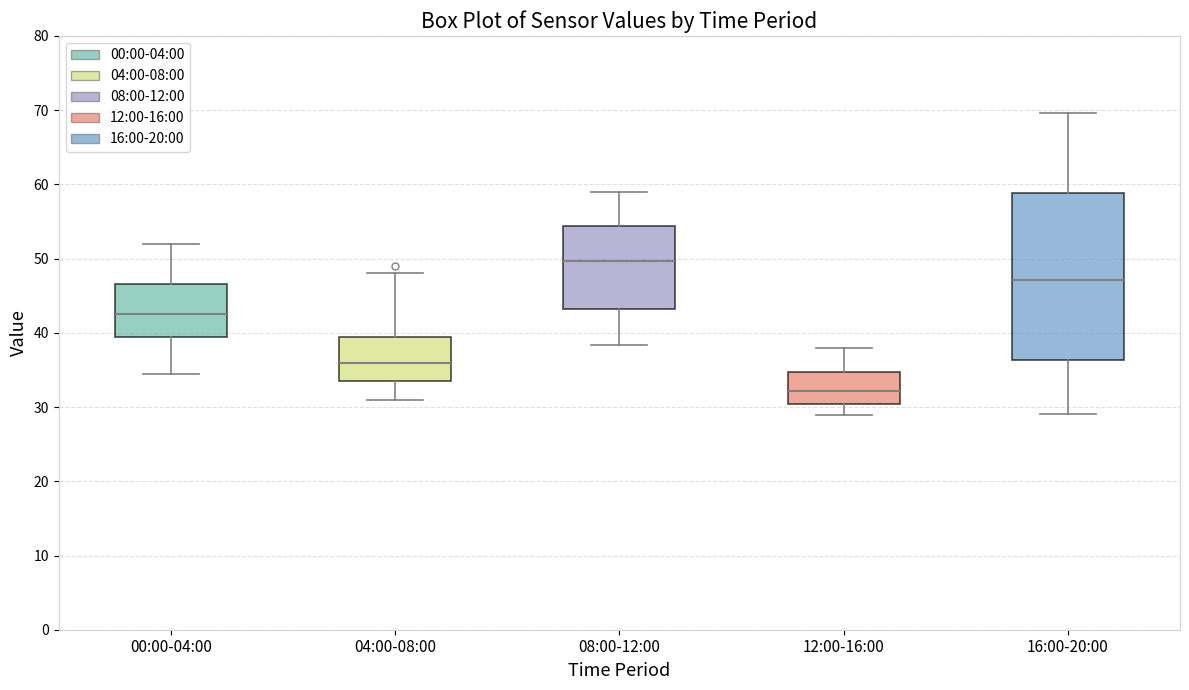

Reading left to right, transcribe this box plot: for each box, give where its median line is, the range the box spans, and where its two whiskers end, as read against the y-axis. The values are not printed on the chart, so give them approximately, as read against the axis.

00:00-04:00: median 43, box 39 to 47, whiskers 34 to 52
04:00-08:00: median 36, box 34 to 39, whiskers 31 to 48
08:00-12:00: median 50, box 43 to 54, whiskers 38 to 59
12:00-16:00: median 32, box 30 to 35, whiskers 29 to 38
16:00-20:00: median 47, box 36 to 59, whiskers 29 to 70